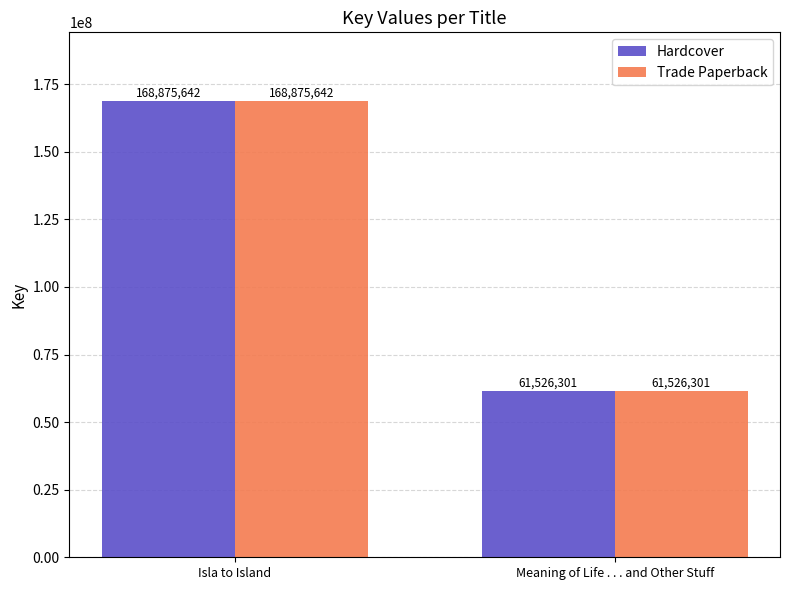

The Hardcover series shows 256694014 at Isla to Island. True or false?

False